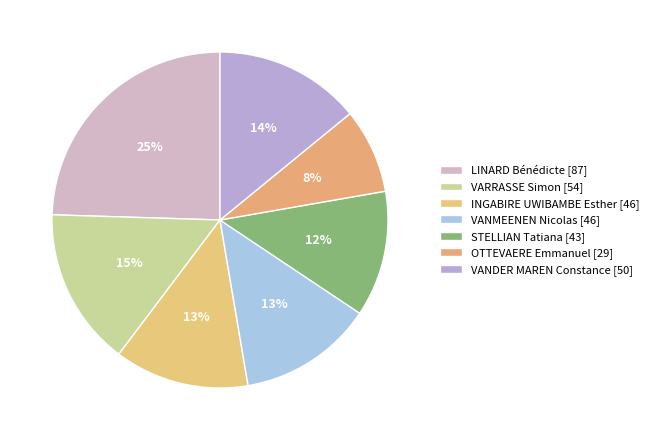

Which slice is the smallest?

OTTEVAERE Emmanuel